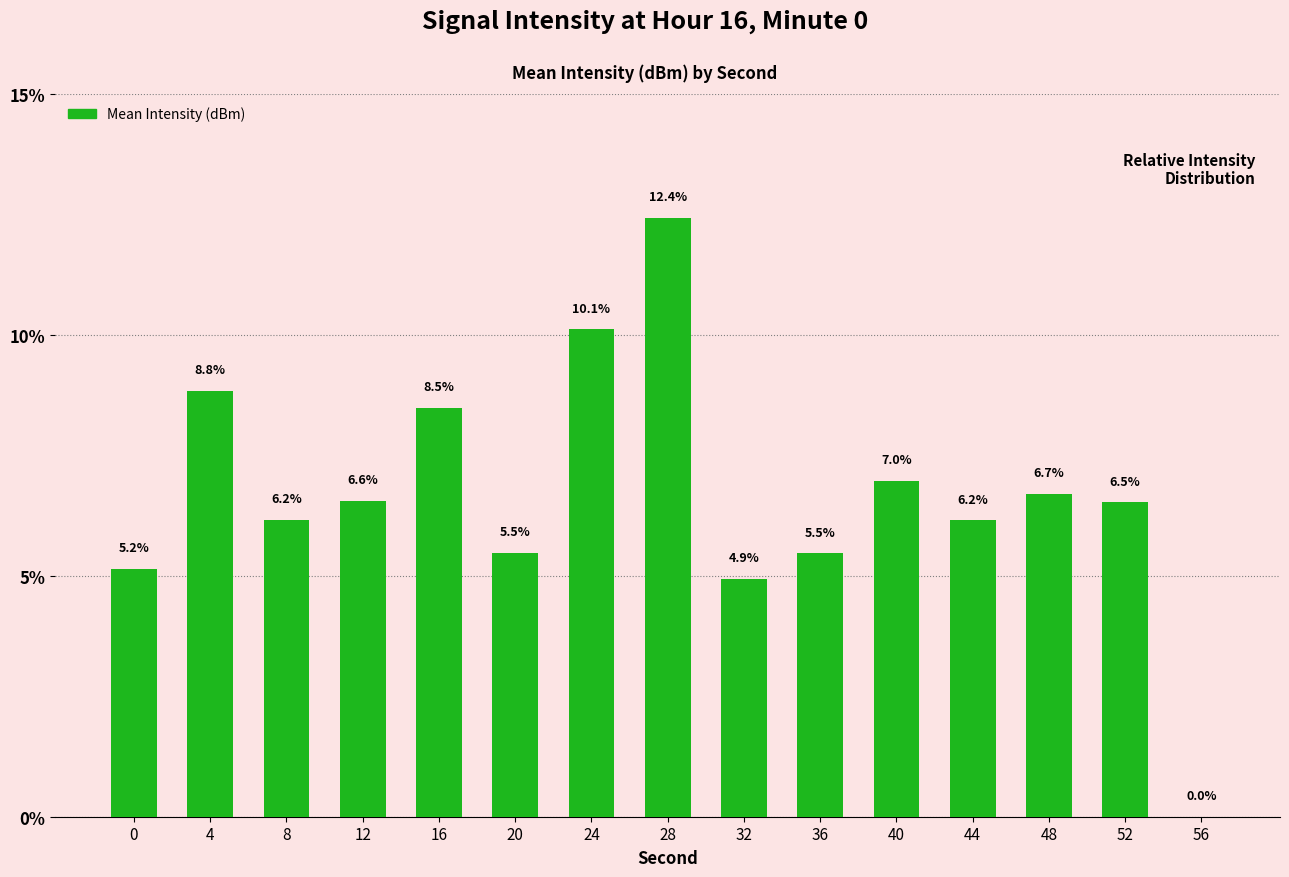

Between 8 and 20, which is larger?

8